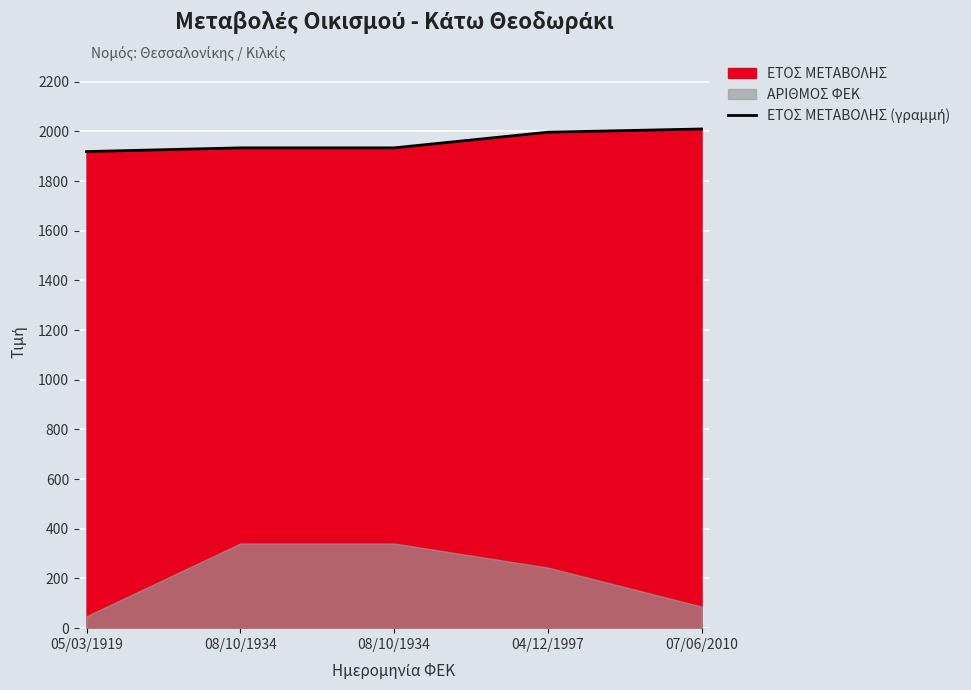

What is the sum of the values at 04/12/1997 and 08/10/1934?

3931